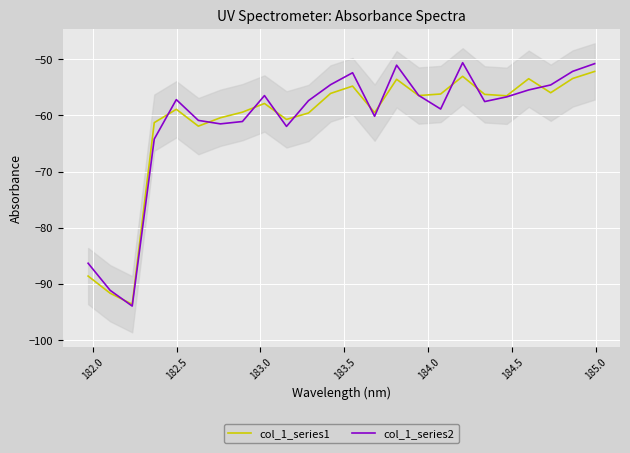

Between which two adjacent categories do col_1_series2 and col_1_series1 first intersect?

182.0 and 182.5